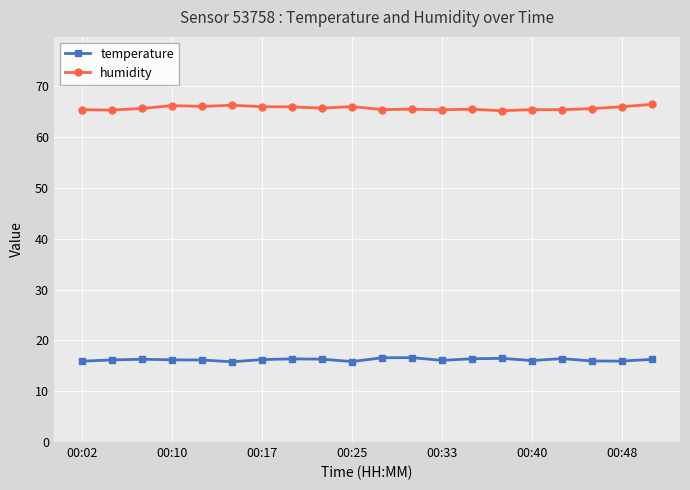

What is the maximum value for temperature?

16.6